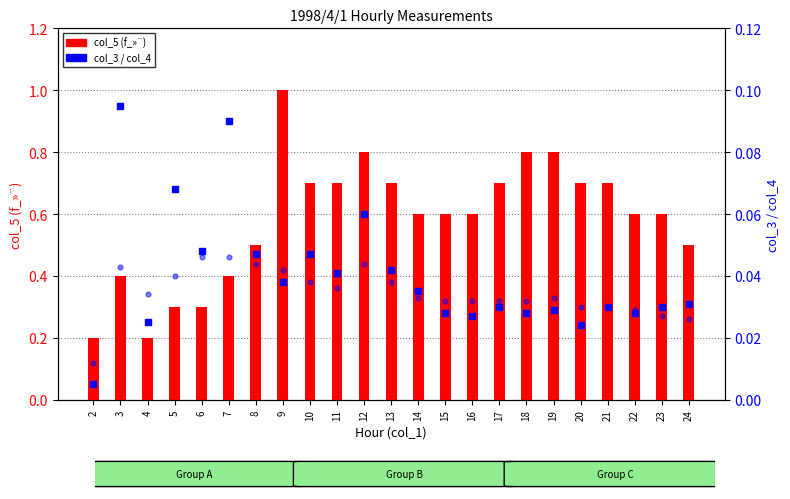

At which category is the sum across all series the highest?

9